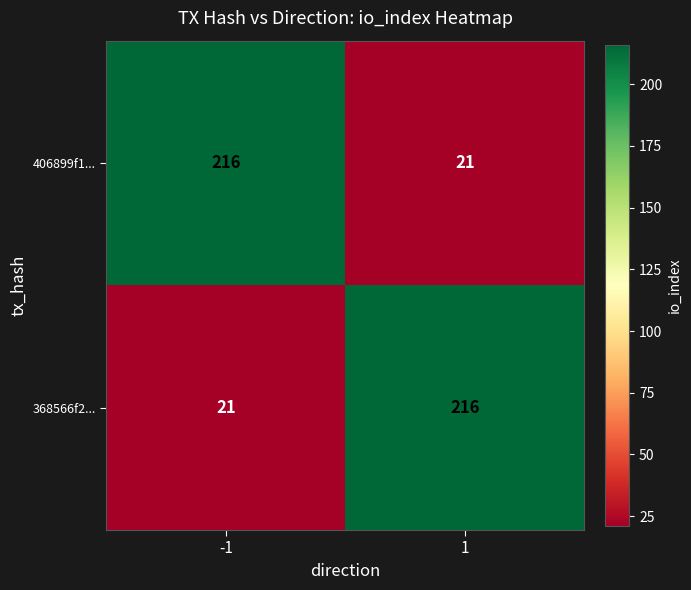

What is the total value across all series at -1?

237